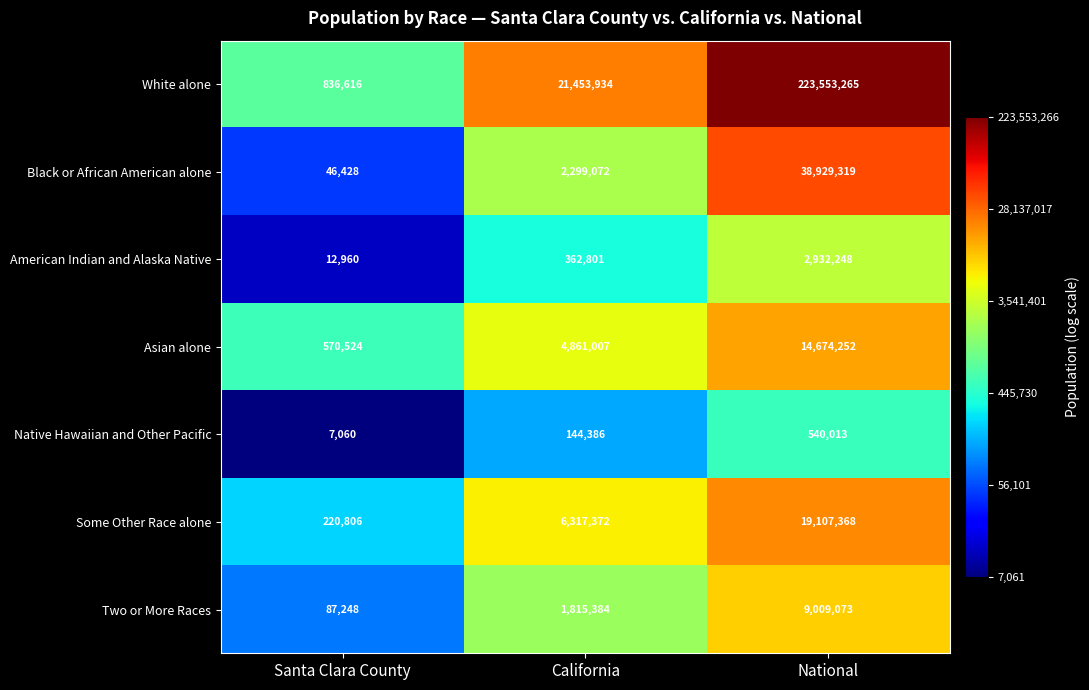

Reading left to right, extract all data points from this chart.

White alone: 836616	21453934	223553265
Black or African American alone: 46428	2299072	38929319
American Indian and Alaska Native: 12960	362801	2932248
Asian alone: 570524	4861007	14674252
Native Hawaiian and Other Pacific: 7060	144386	540013
Some Other Race alone: 220806	6317372	19107368
Two or More Races: 87248	1815384	9009073